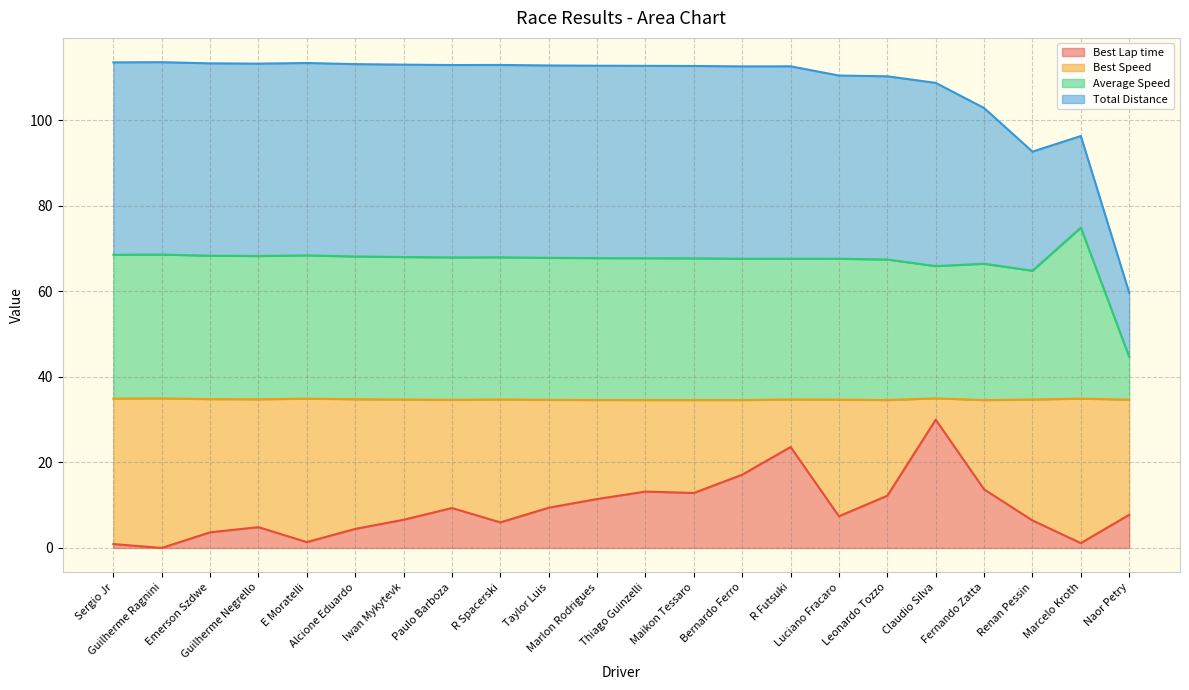

Which series changed the most between Emerson Szdwe and Iwan Mykytevk?

Best Lap time